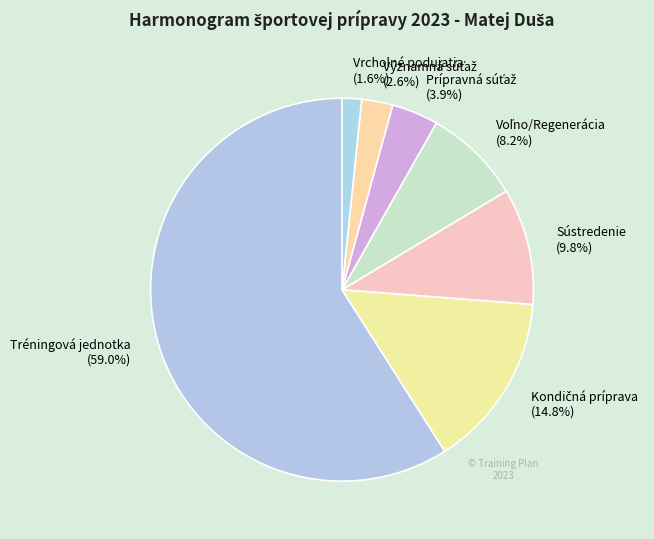

Which slice is the largest?

Tréningová jednotka